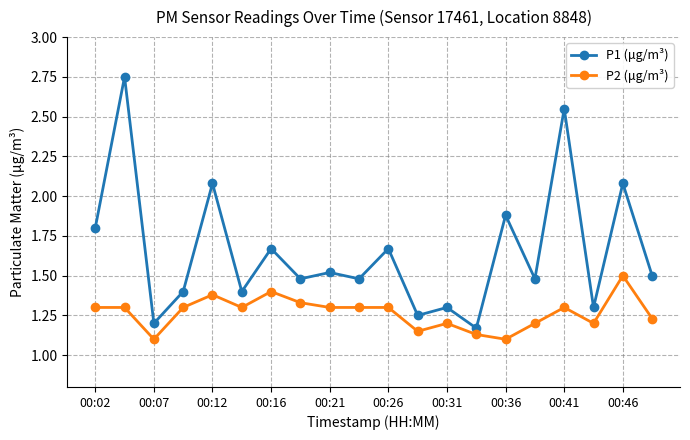

What are all the series names shown in the legend?

P1 (μg/m³), P2 (μg/m³)